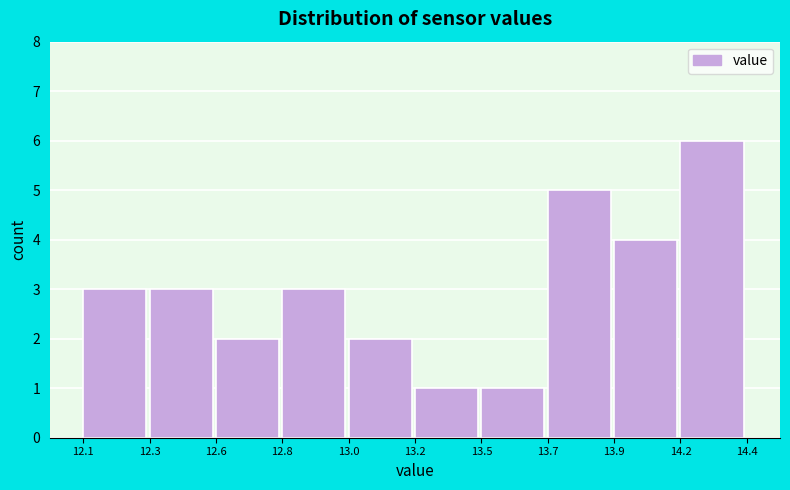

Reading left to right, what are all the values shown in this chart?

12.1=3	12.3=3	12.6=2	12.8=3	13.0=2	13.2=1	13.5=1	13.7=5	13.9=4	14.2=6